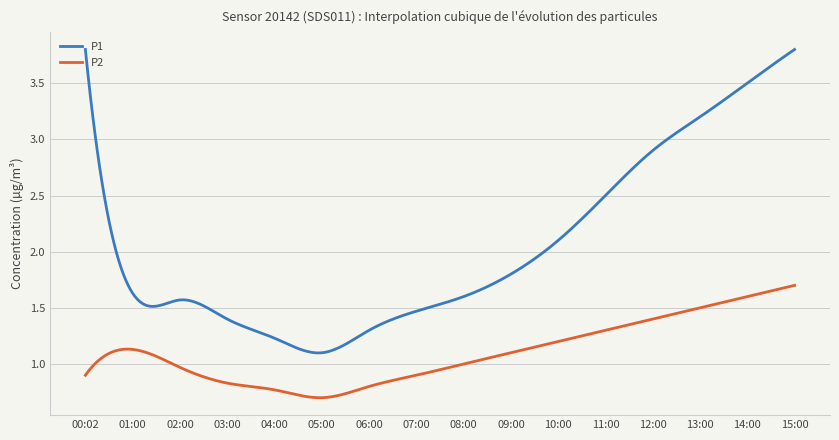

Which series has the largest total across all categories?

P1